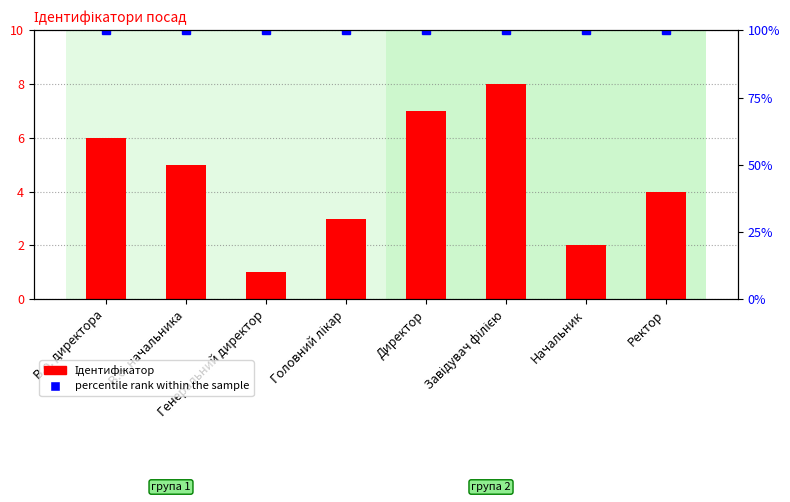

How many distinct data groups are displayed?

1